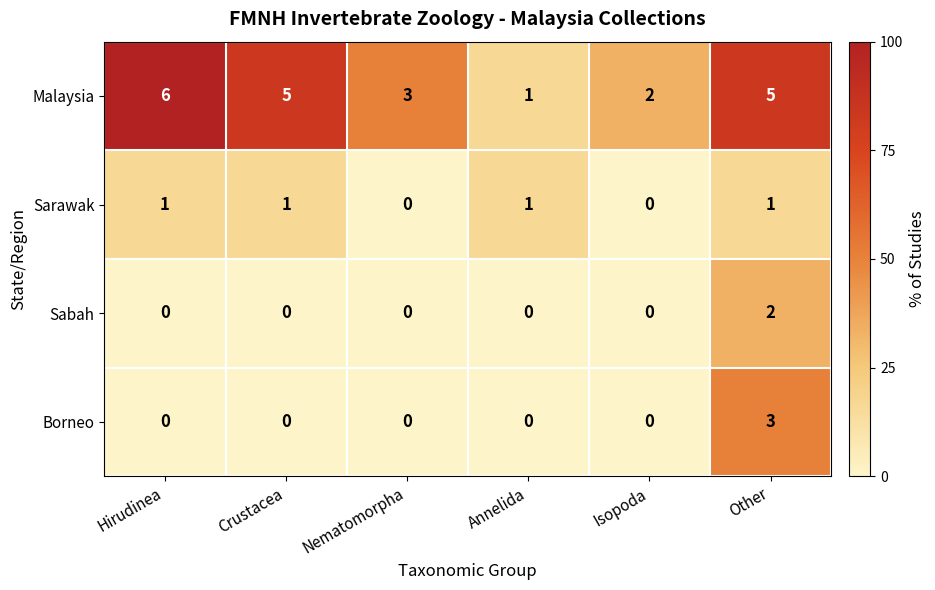

Reading left to right, extract all data points from this chart.

Malaysia: 6	5	3	1	2	5
Sarawak: 1	1	0	1	0	1
Sabah: 0	0	0	0	0	2
Borneo: 0	0	0	0	0	3